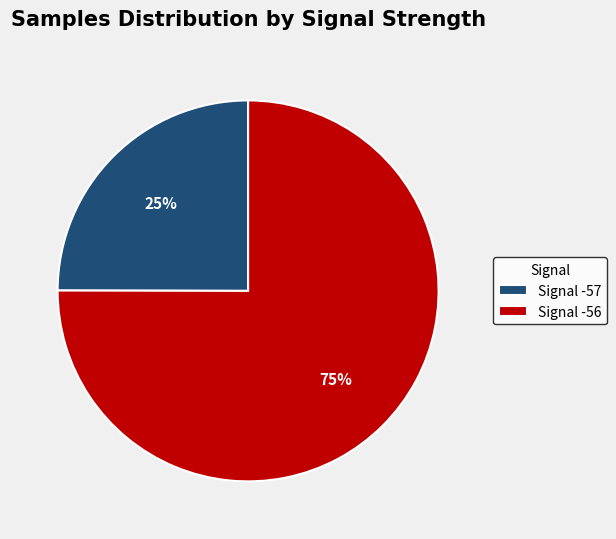

Which slice is the smallest?

Signal -57